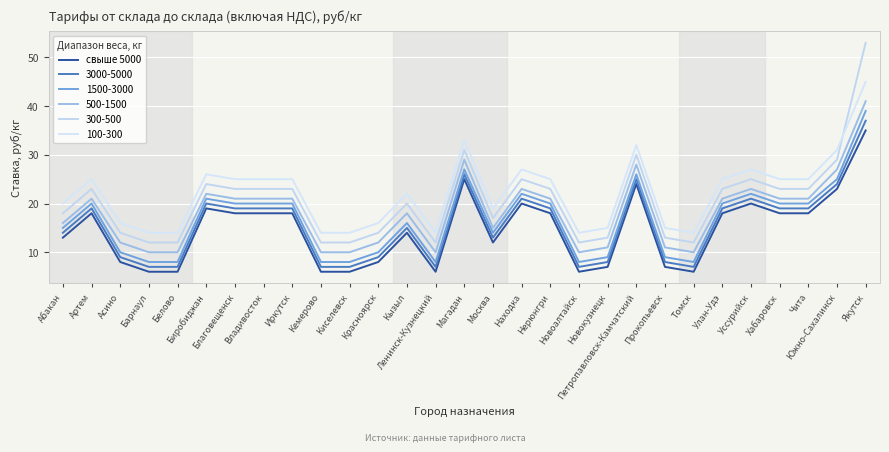

How many lines are shown in the chart?

6